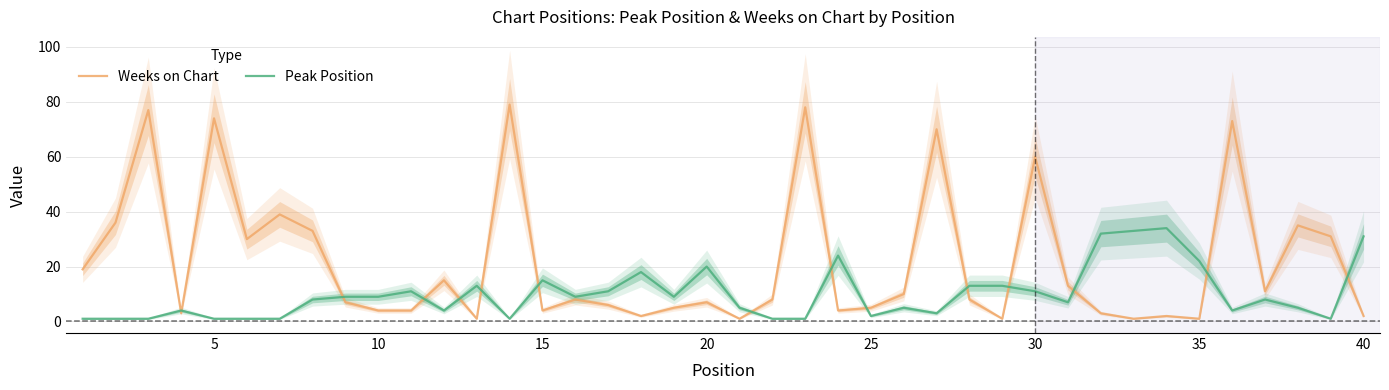

Is it true that Peak Position equals 8 at 20?

False